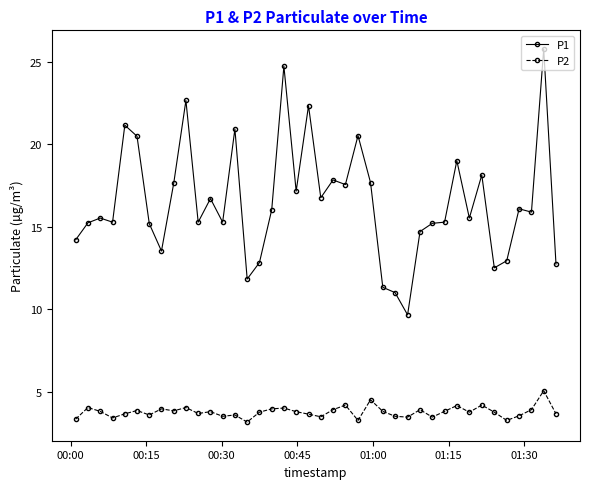

Does the chart display data point markers on the line(s)?

Yes